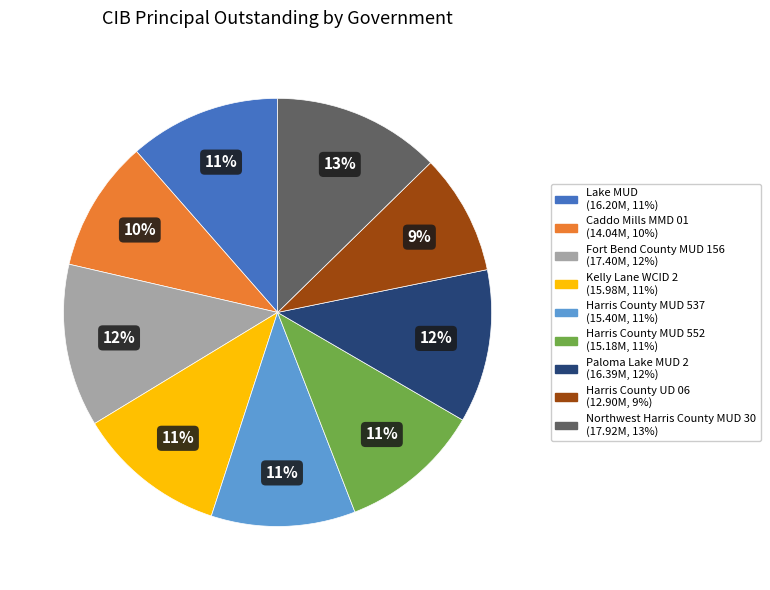

Is there any slice that represents more than half of the pie?

No